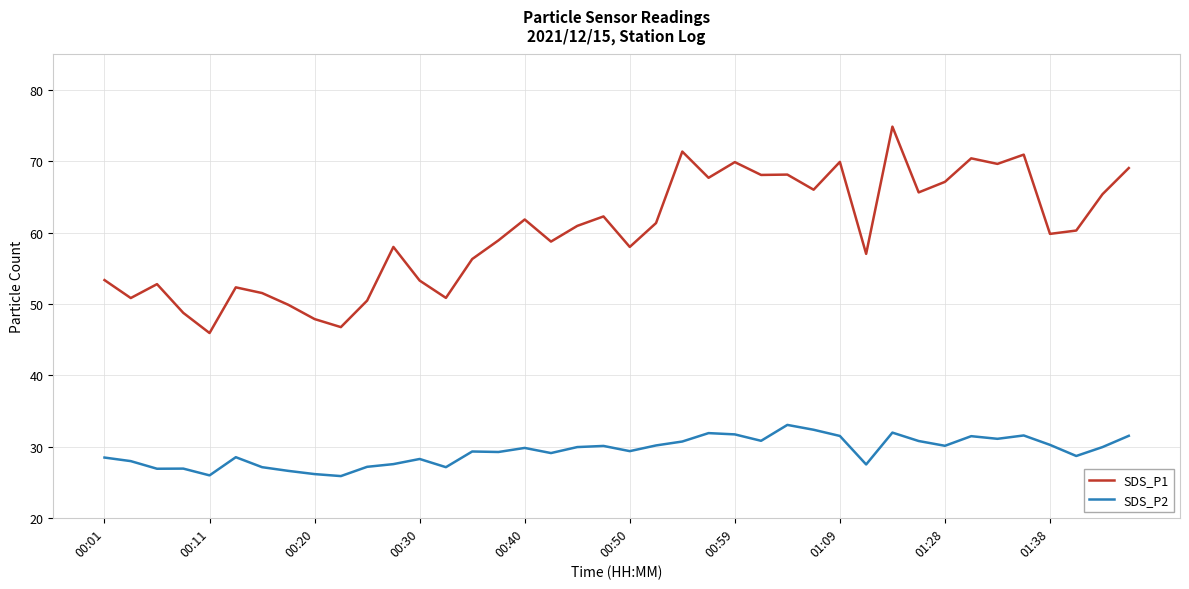

What is the maximum value shown in the chart?

74.9